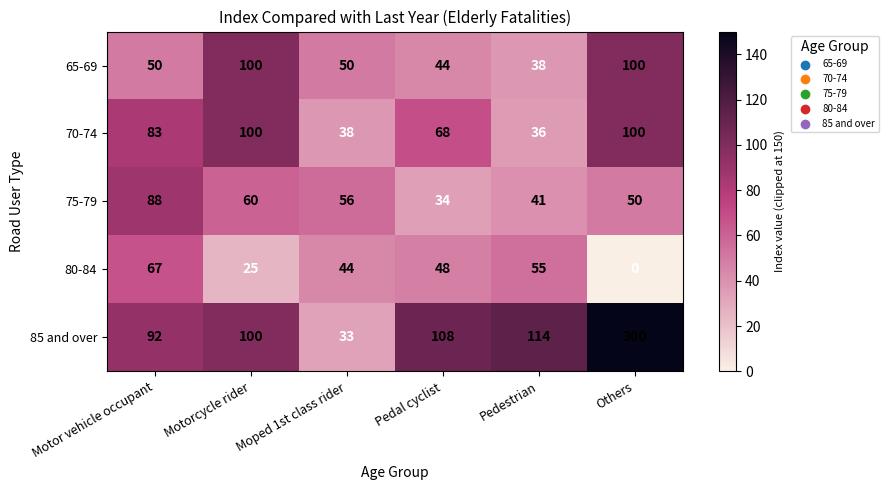

What is the spread (max minus min) of values at Motorcycle rider?

75